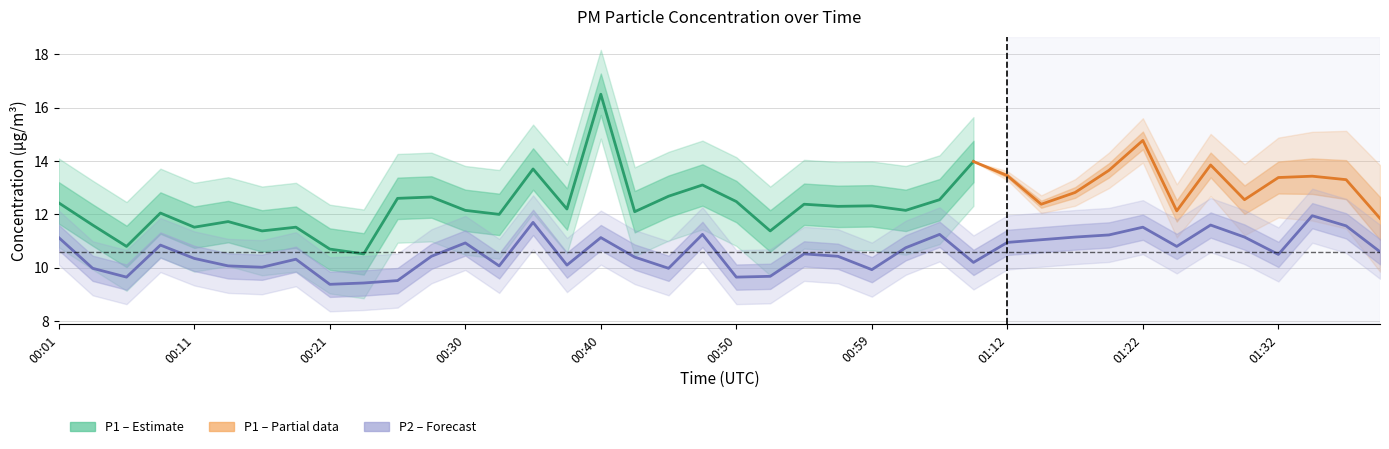

What is the change in value from 00:35 to 01:32?

-1.2